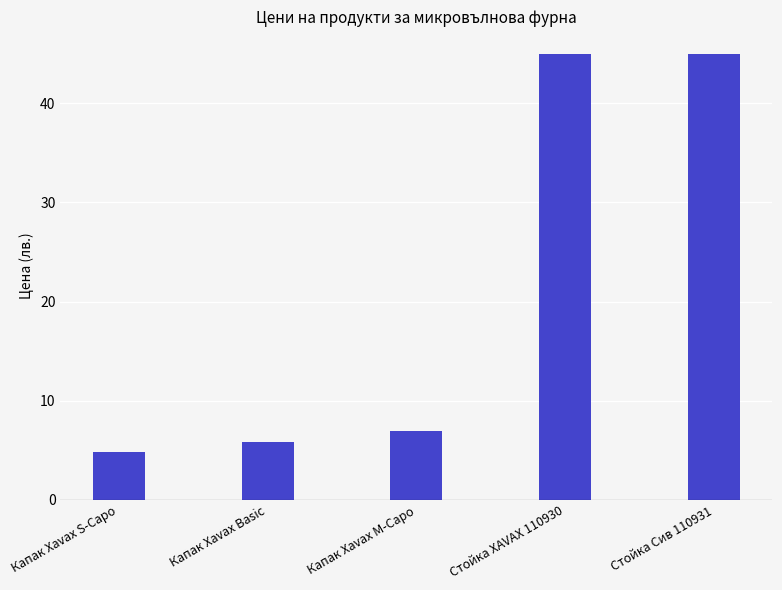

True or false: the data shows 7.1 at Капак Xavax S-Capo.

False